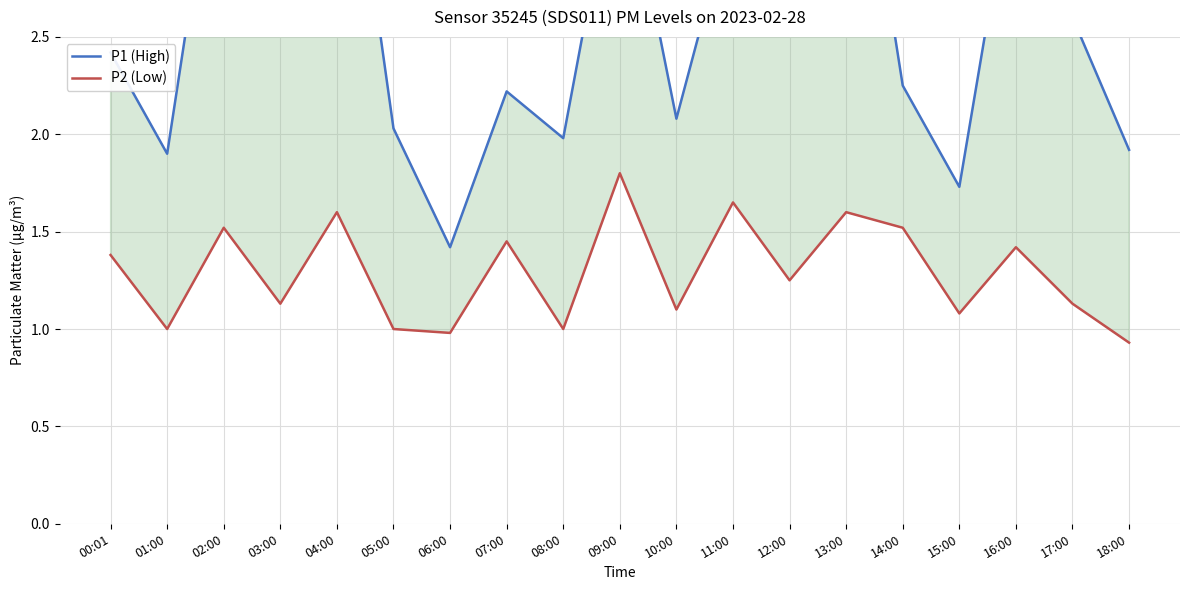

Reading right to left, what are all the values shown in this chart?

P1 (High): 1.9	2.6	3.5	1.7	2.2	4.1	2.7	3.2	2.1	3.5	2.0	2.2	1.4	2.0	4.1	2.6	3.8	1.9	2.4
P2 (Low): 0.9	1.1	1.4	1.1	1.5	1.6	1.2	1.6	1.1	1.8	1.0	1.4	1.0	1.0	1.6	1.1	1.5	1.0	1.4